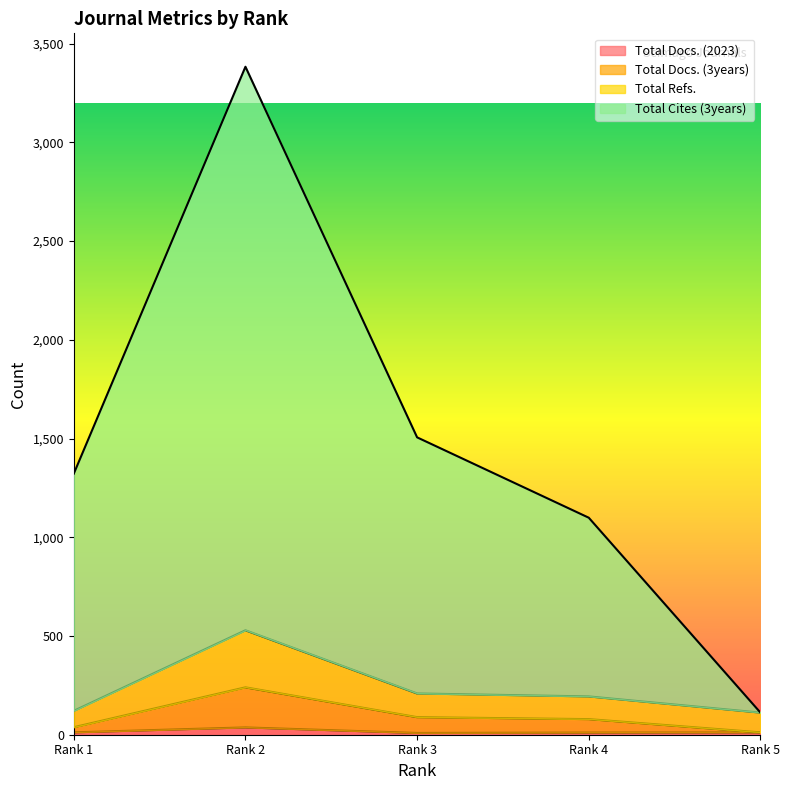

What is the value of the Total Refs. point at the 4th from the left?

194